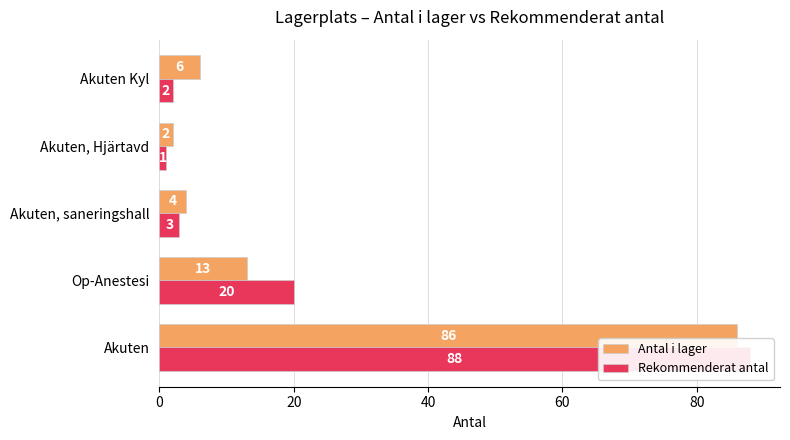

What is the minimum value for Antal i lager?

2